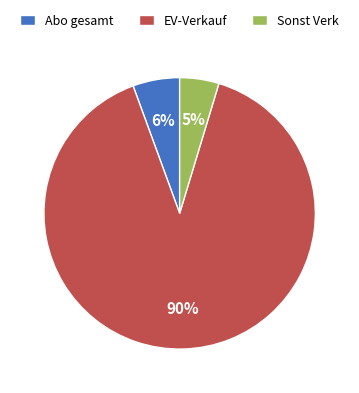

Is the sum of EV-Verkauf and Sonst Verk greater than half?

Yes